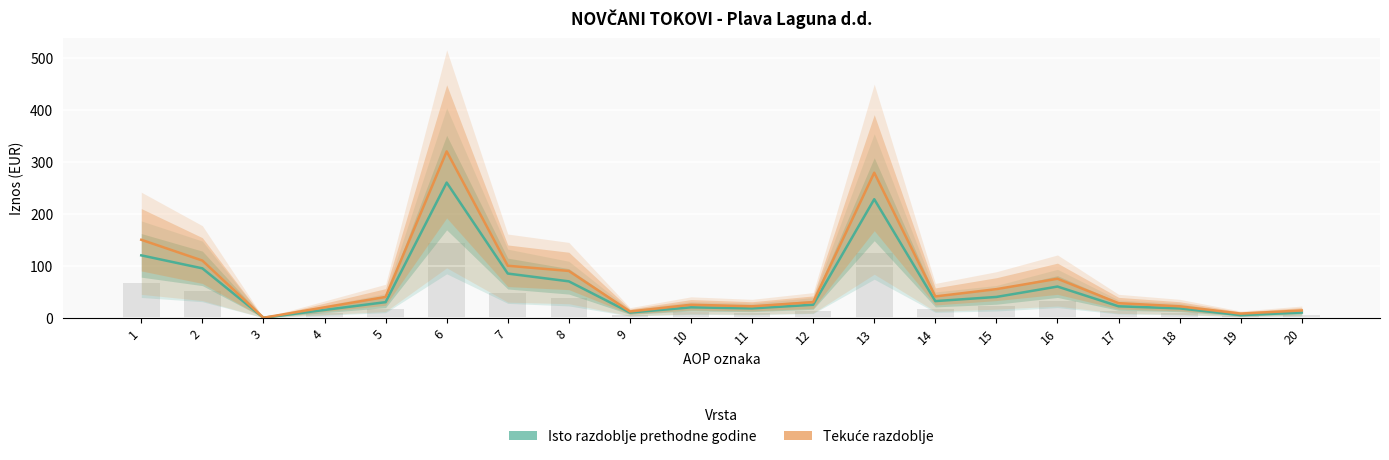

At which label is Bar base closest to 71?

1